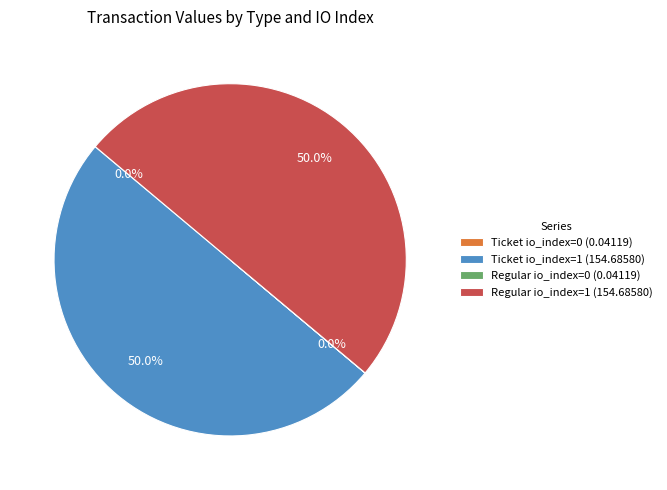

Is the sum of Regular io_index=1 (154.68580) and Ticket io_index=1 (154.68580) greater than half?

Yes